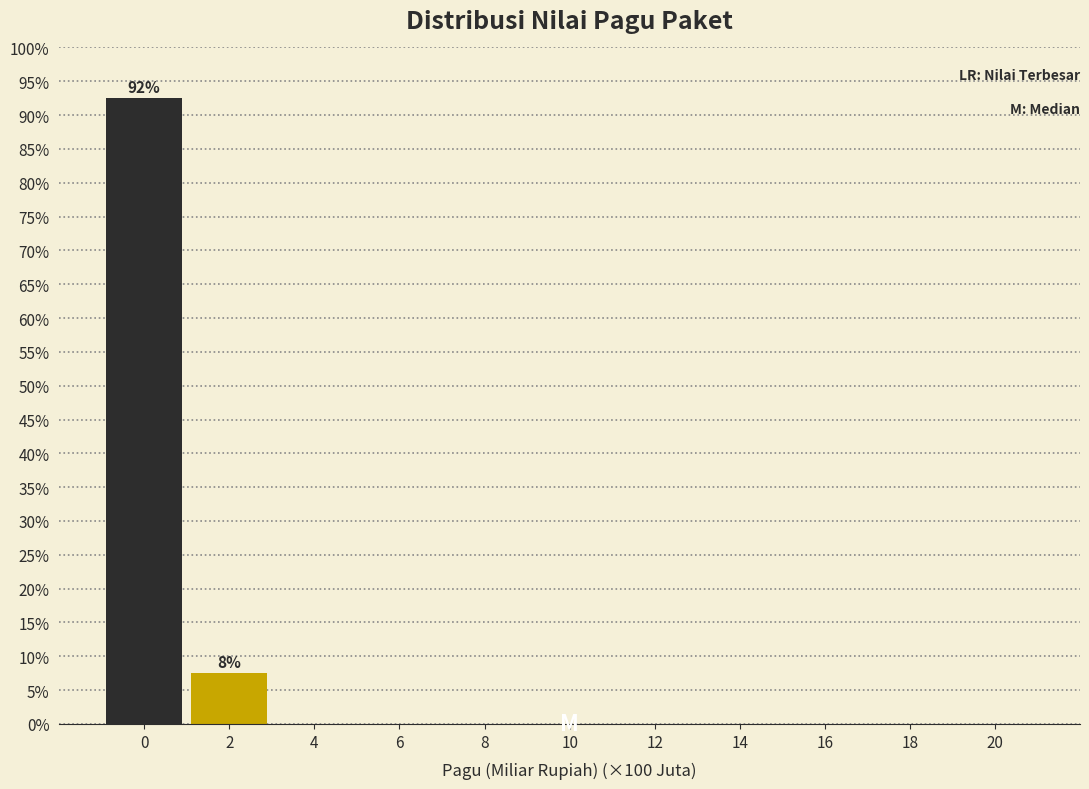

Reading left to right, transcribe all the data shown in this chart.

0=92.5	2=7.5	4=0.0	6=0.0	8=0.0	10=0.0	12=0.0	14=0.0	16=0.0	18=0.0	20=0.0